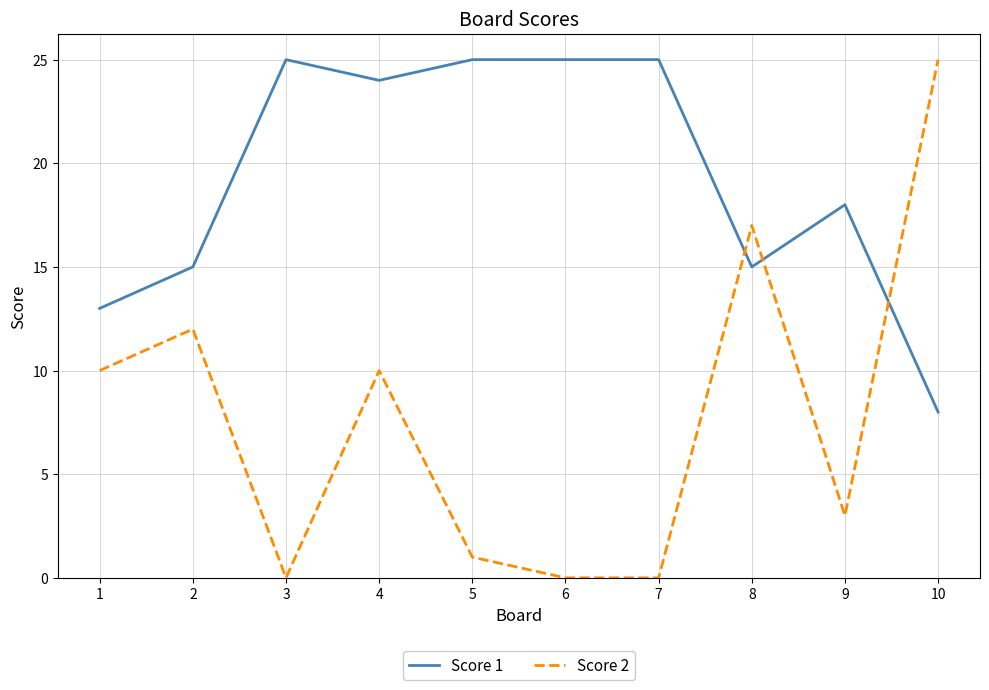

How many lines are shown in the chart?

2